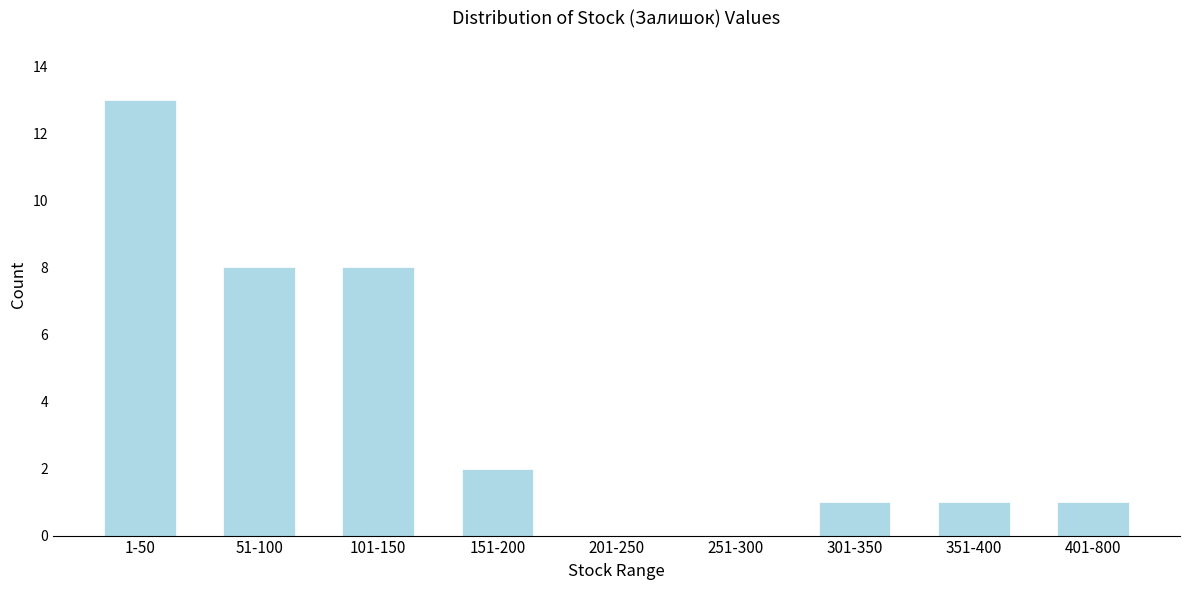

Reading left to right, list all the values displayed in this chart.

1-50=13	51-100=8	101-150=8	151-200=2	201-250=0	251-300=0	301-350=1	351-400=1	401-800=1